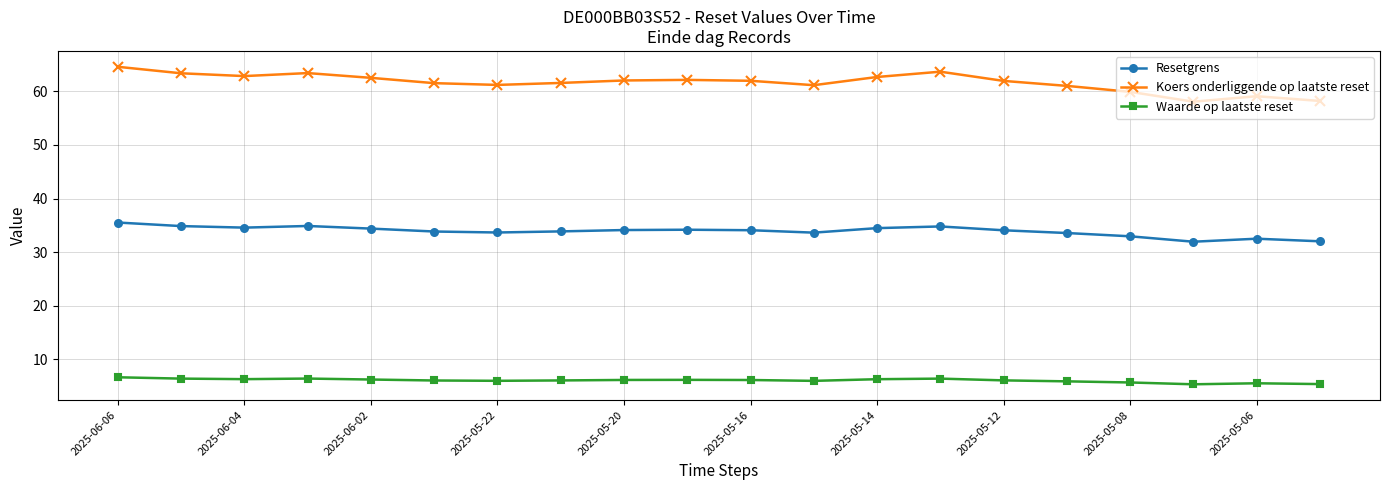

What is the value of the Resetgrens point at the 7th from the left?

33.7